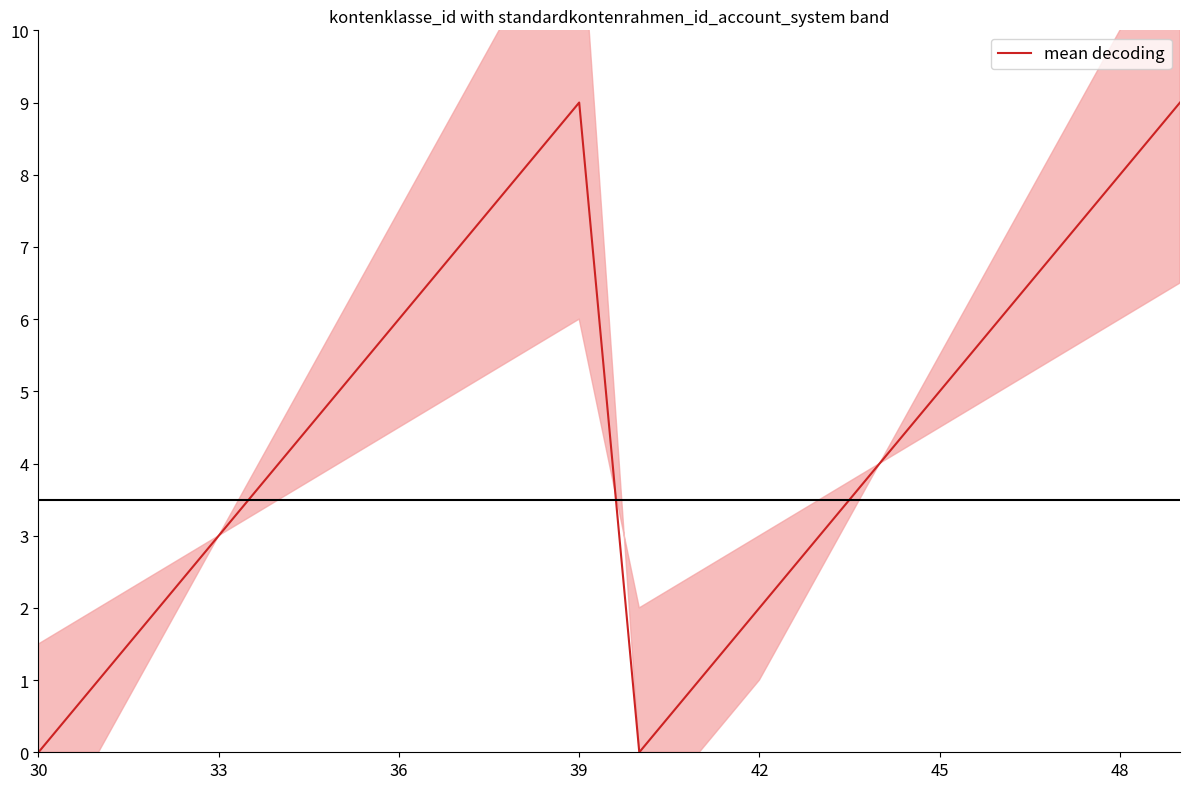

What is the difference between the maximum and minimum values?

9